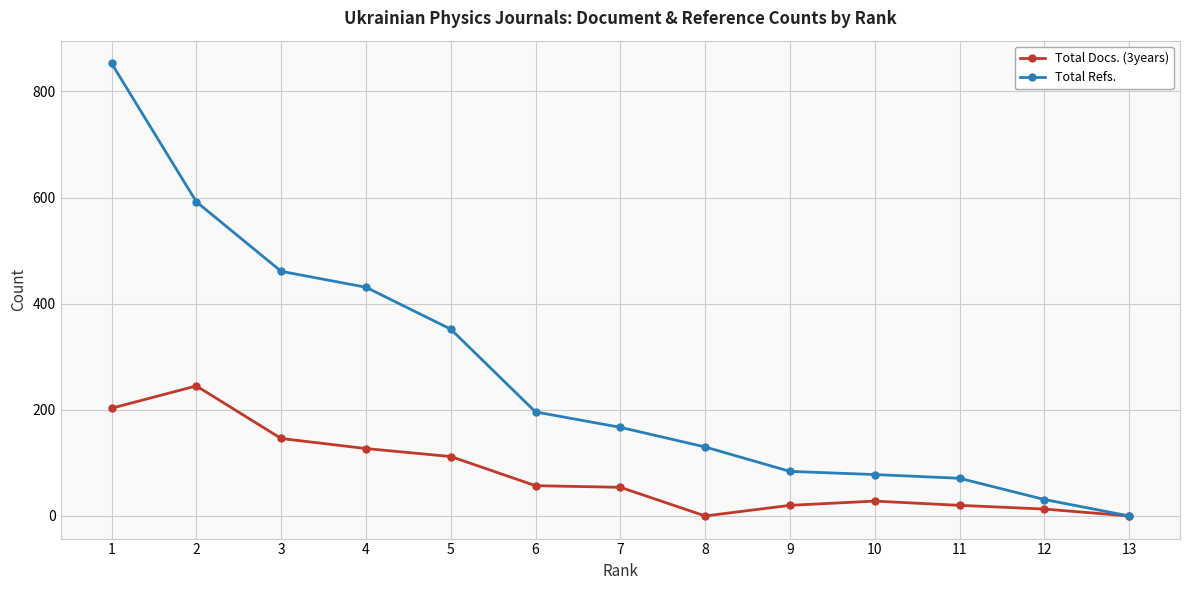

What is the sum of the Total Docs. (3years) values at 4 and 6?

184